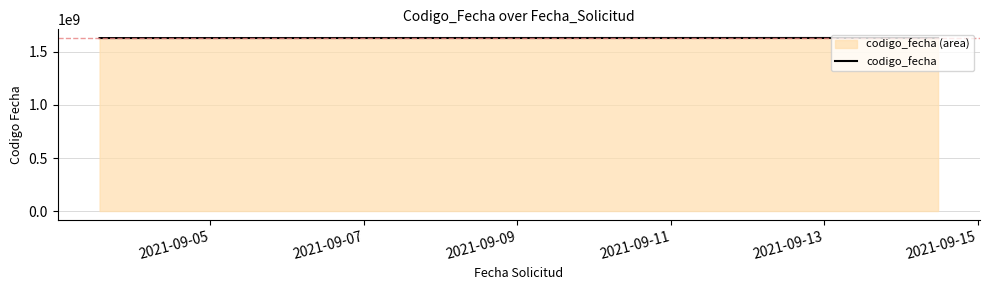

What is the smallest value displayed?

1631173372